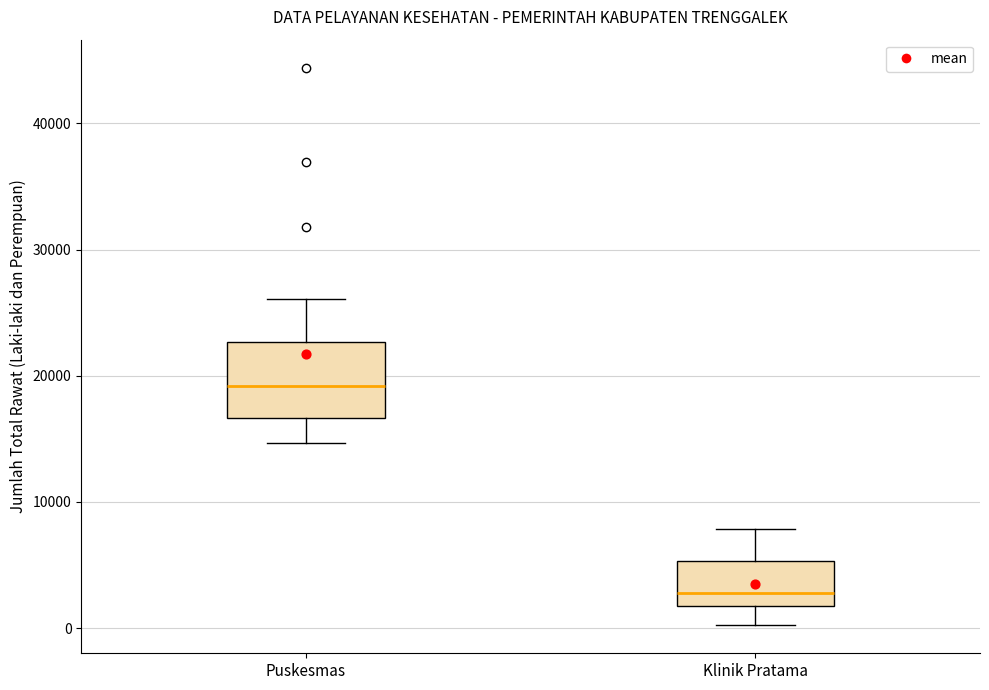

Comparing the boxes themselves (not the whiskers), which one is the tallest?

Puskesmas